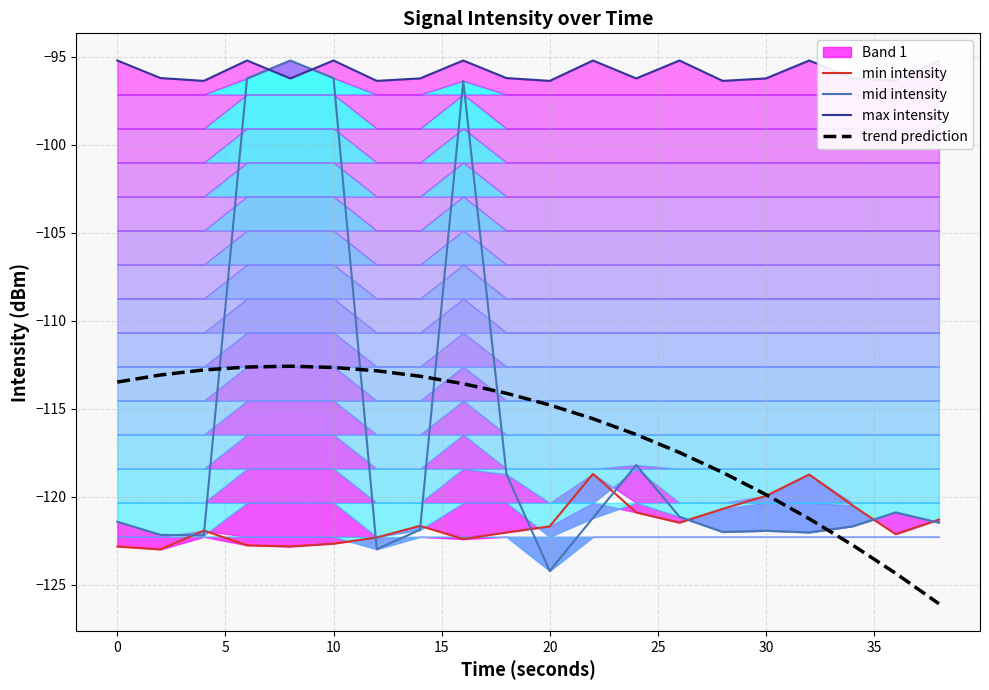

What is the average value of the min intensity series?

-121.5